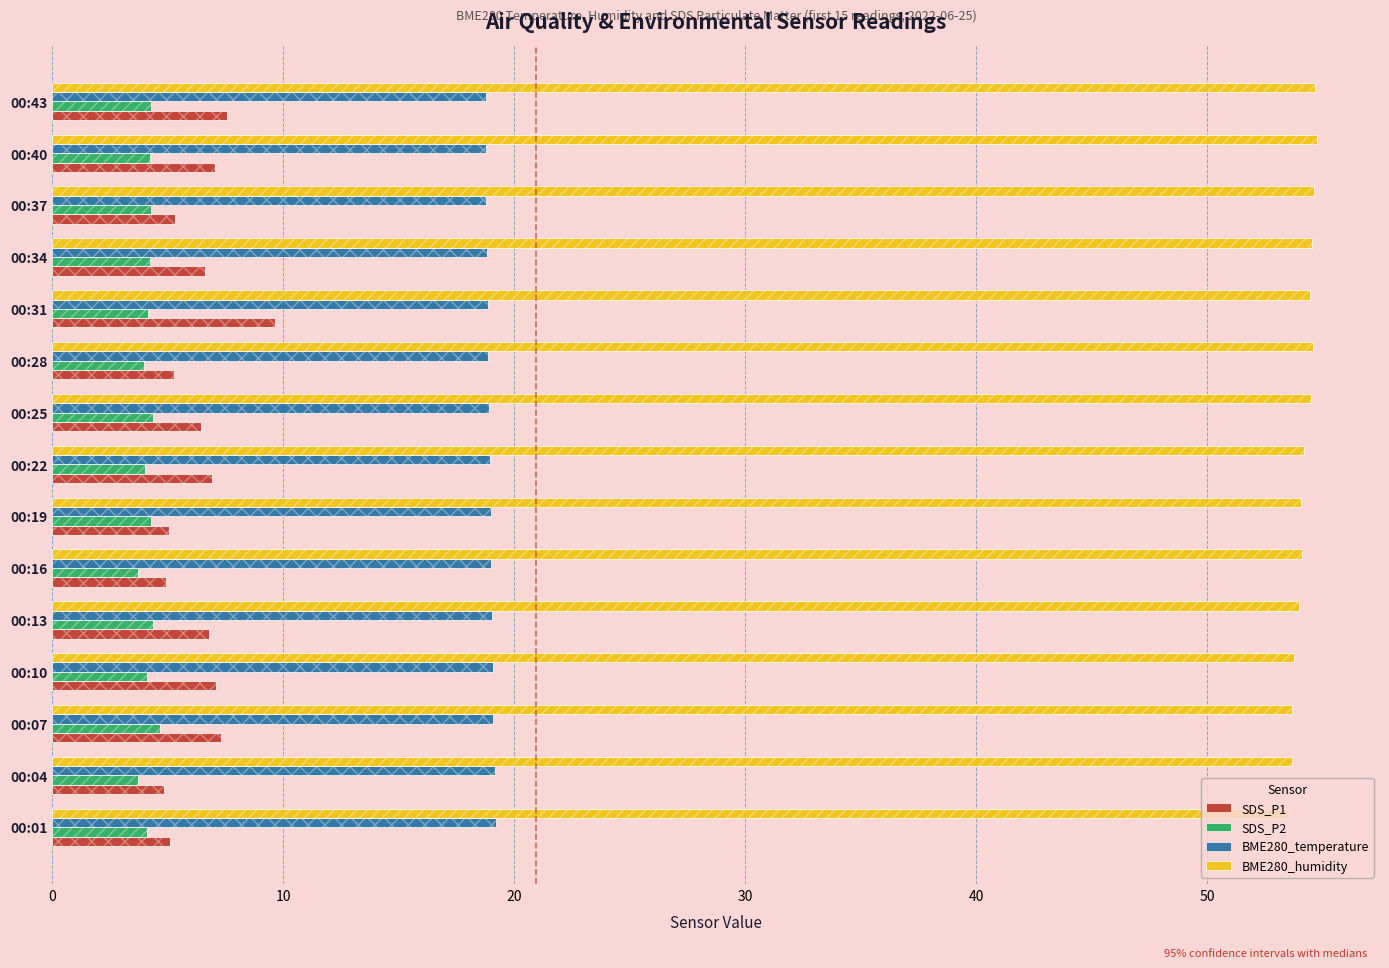

Rank the series at 00:34 from lowest to highest value.

SDS_P2, SDS_P1, BME280_temperature, BME280_humidity